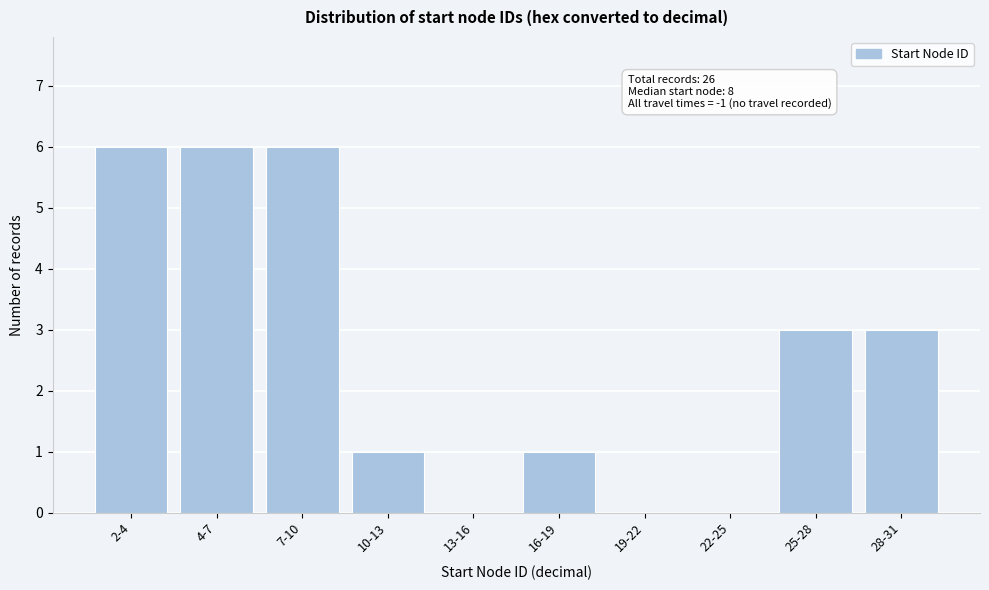

Reading left to right, what are all the values shown in this chart?

2-4=6	4-7=6	7-10=6	10-13=1	13-16=0	16-19=1	19-22=0	22-25=0	25-28=3	28-31=3